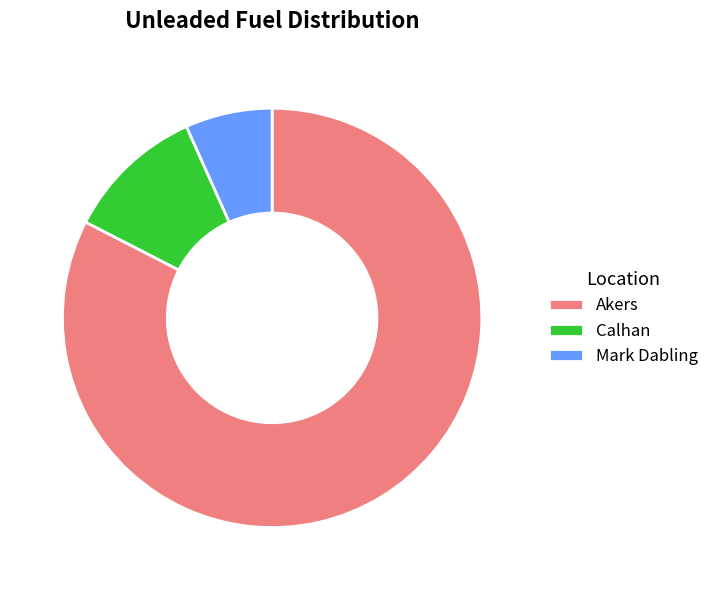

Is the sum of Calhan and Mark Dabling greater than half?

No